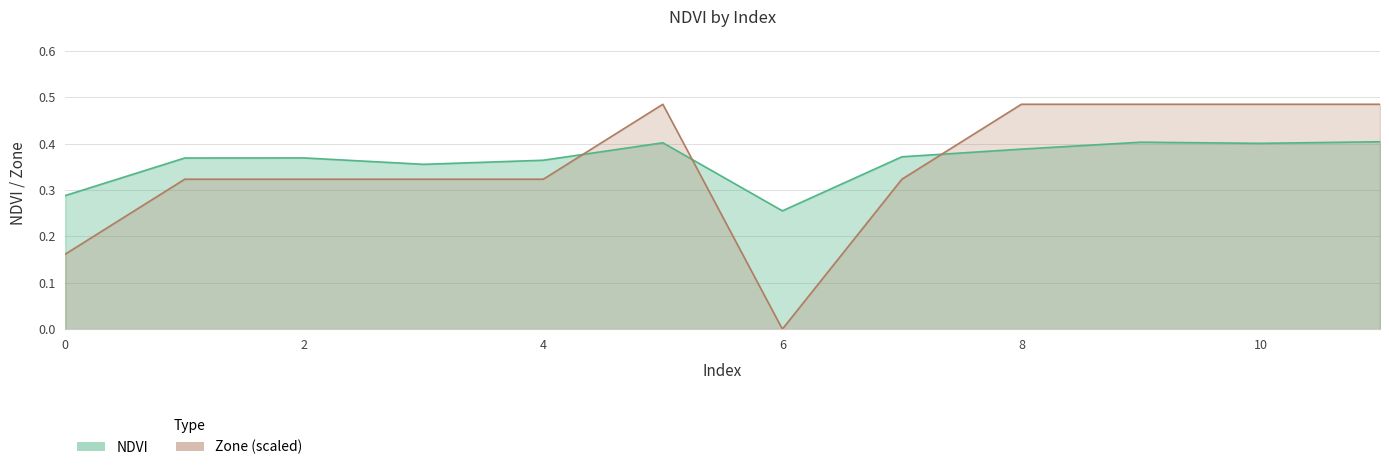

Rank the series at 3 from lowest to highest value.

Zone, NDVI